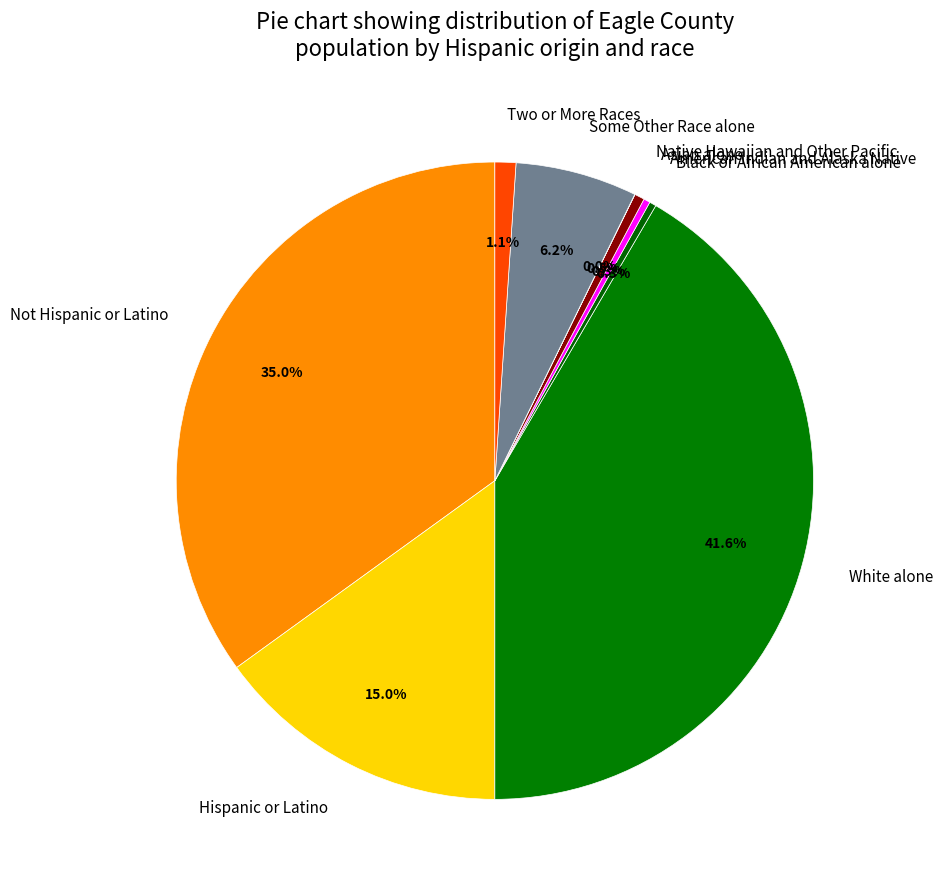

Which has a higher value, White alone or Asian alone?

White alone